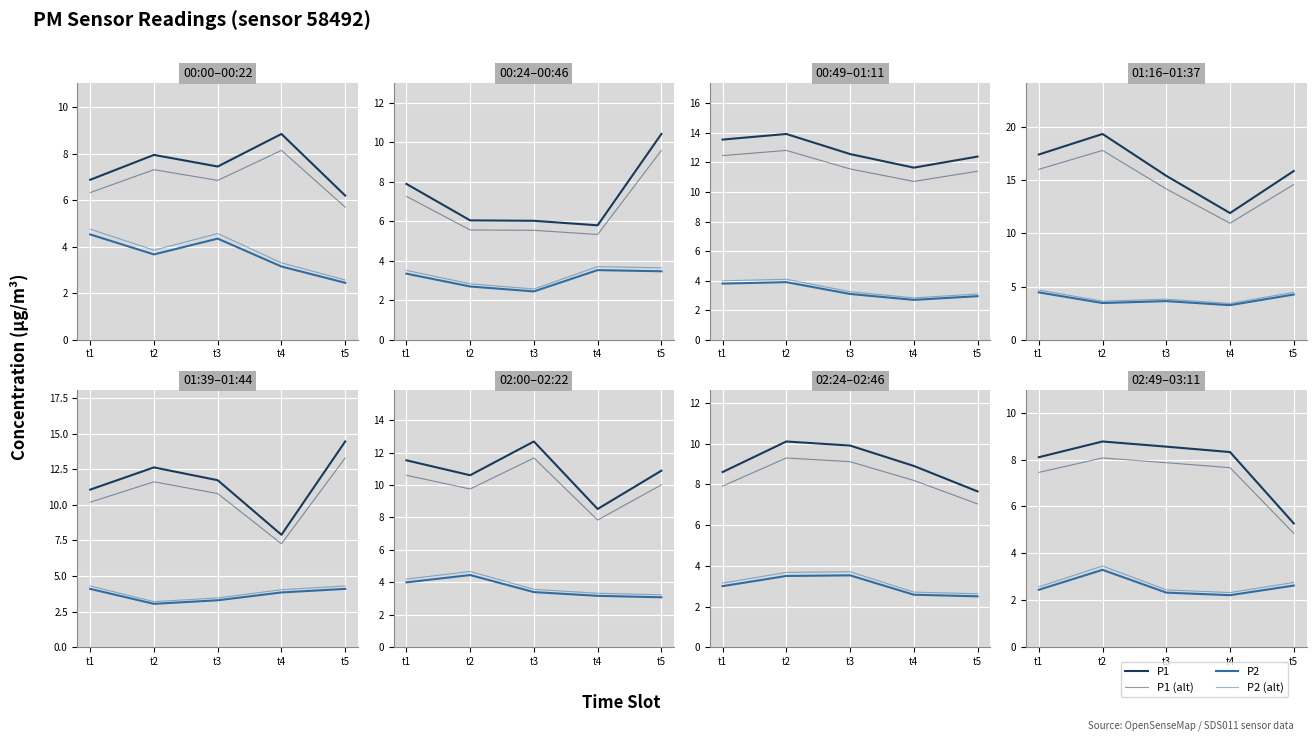

What is the value of the P1 point at the 4th from the left?

8.3